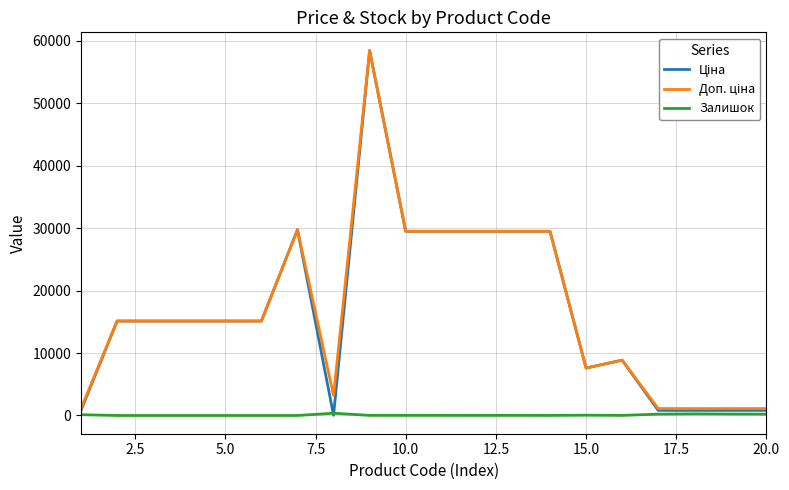

What is the greatest value displayed?

58426.5